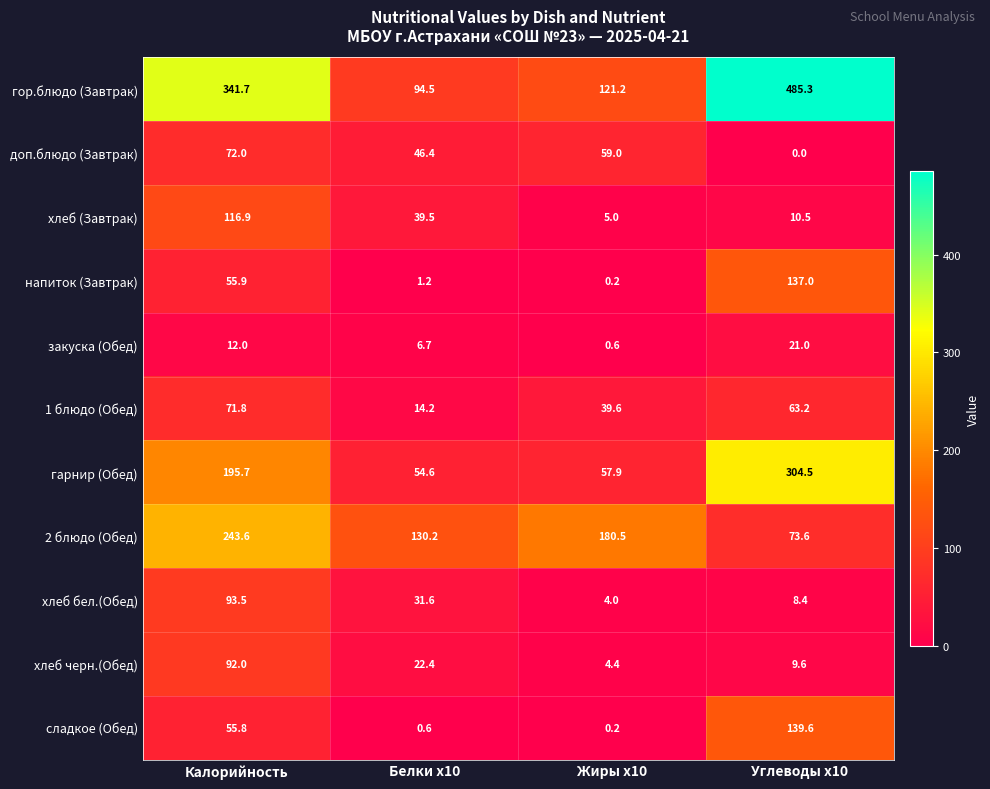

Is it true that доп.блюдо (Завтрак) equals 14.0 at Белки x10?

False